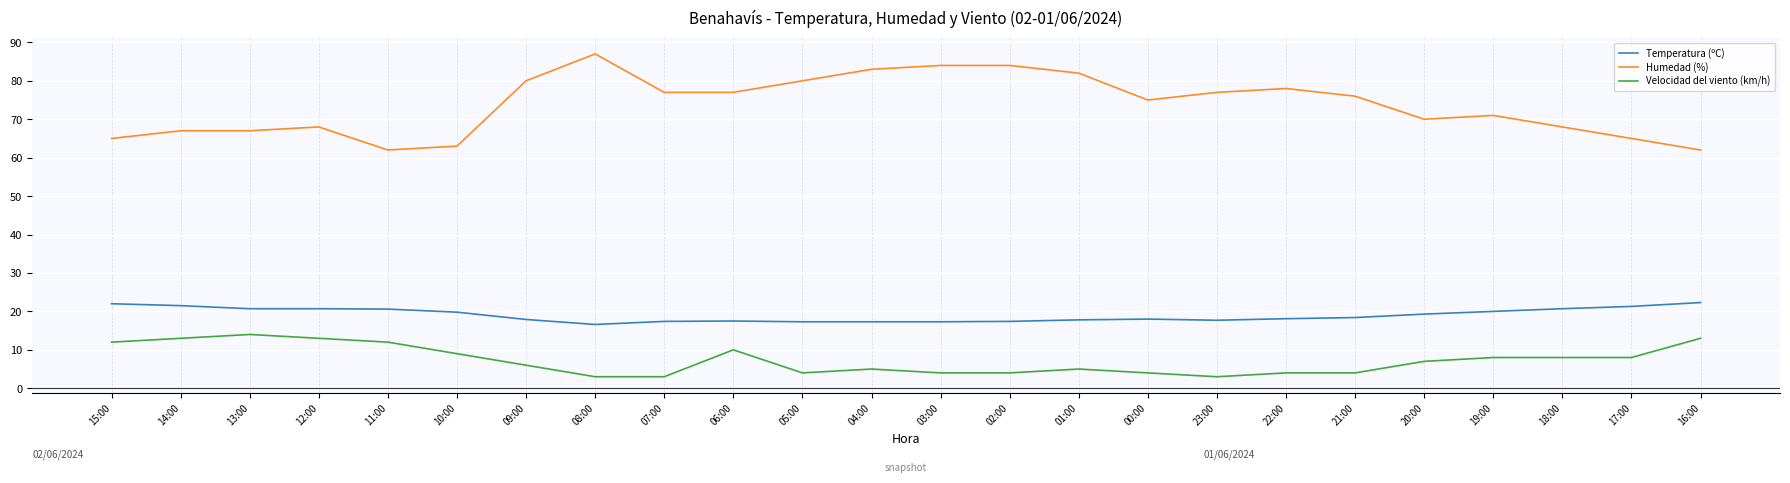

Rank the series at 12:00 from lowest to highest value.

Velocidad del viento (km/h), Temperatura (ºC), Humedad (%)